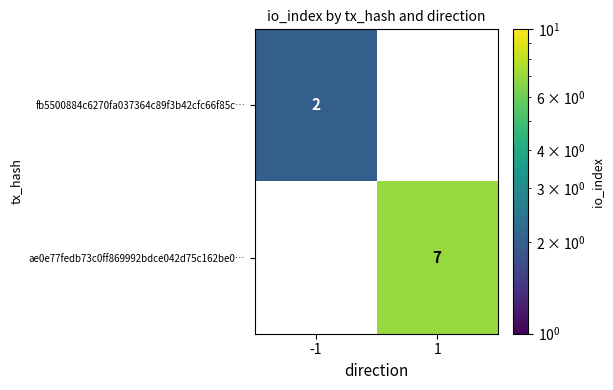

Is the value of ae0e77fedb73c0ff869992bdce042d75c162be0… at 1 greater than the value of fb5500884c6270fa037364c89f3b42cfc66f85c… at -1?

Yes